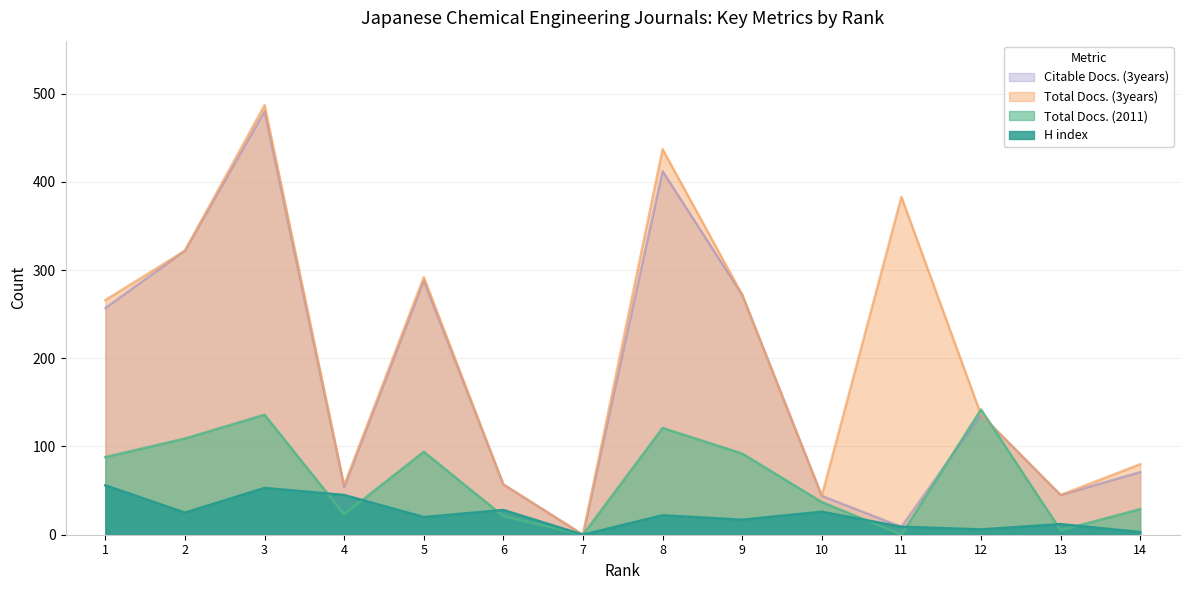

What is the difference between the H index values at 4 and 13?

33